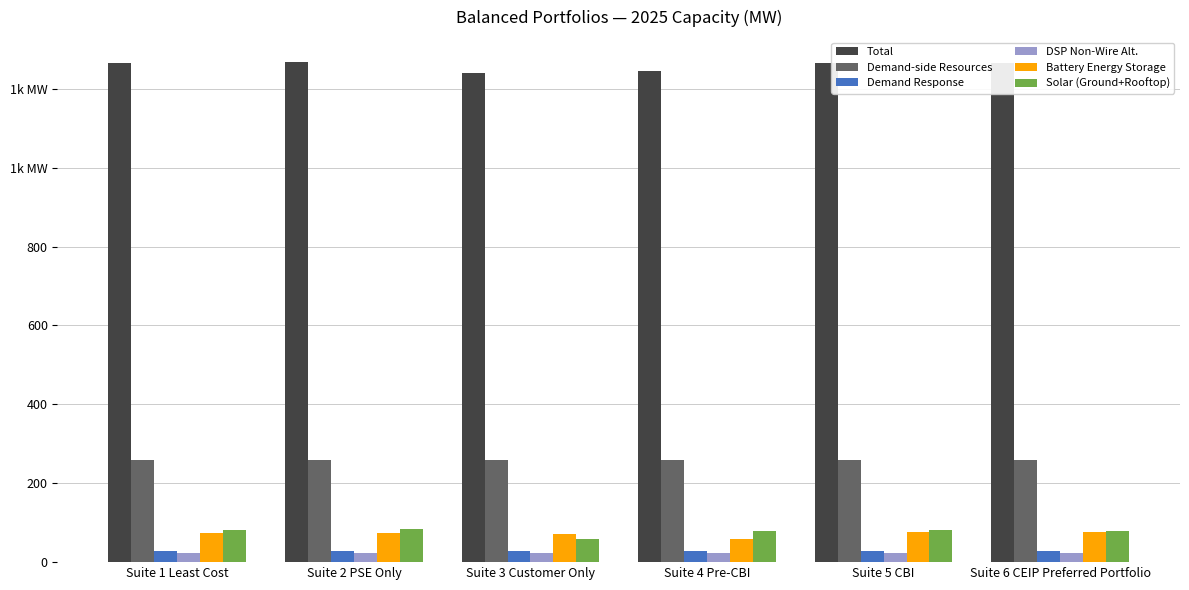

What are all the series names shown in the legend?

Total, Demand-side Resources, Demand Response, DSP Non-Wire Alt., Battery Energy Storage, Solar (Ground+Rooftop)